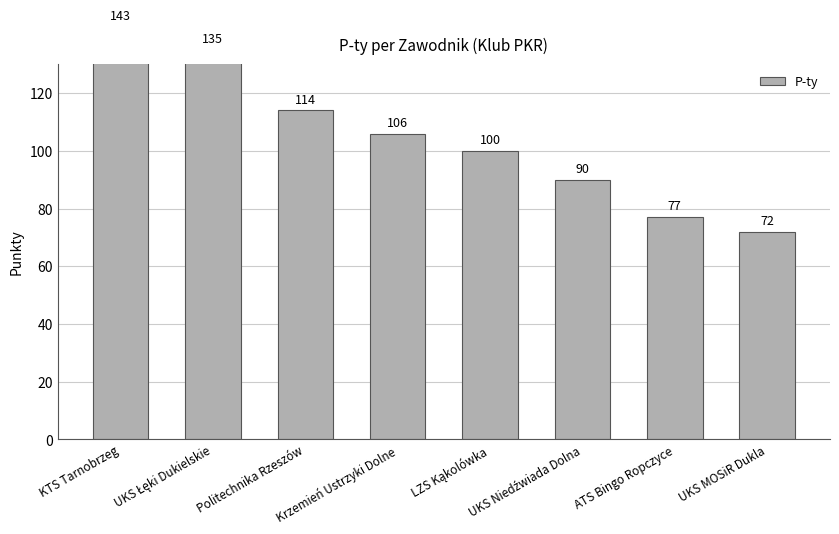

What is the greatest value displayed?

143